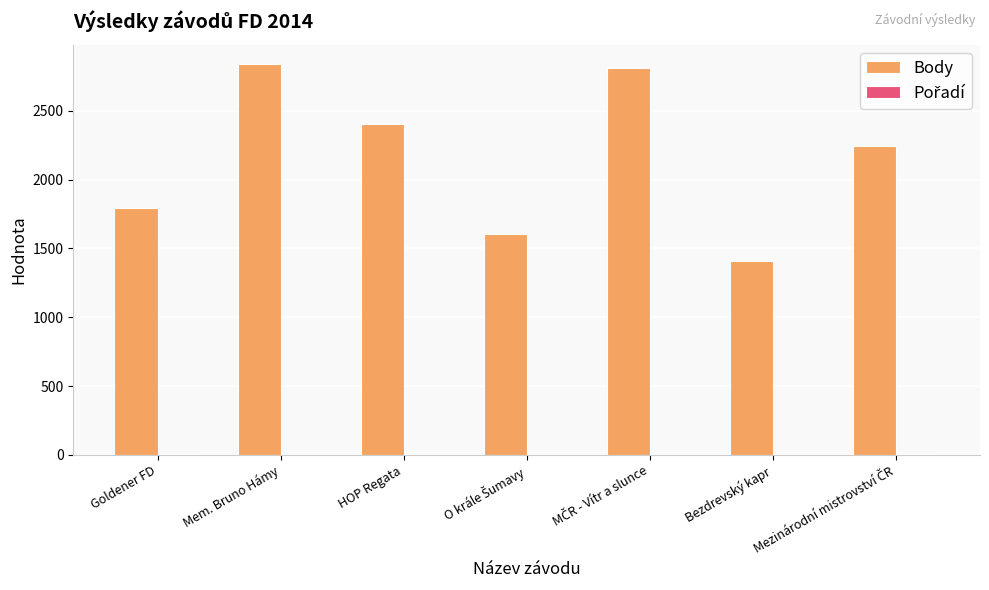

What is the sum of all Body values?

15103